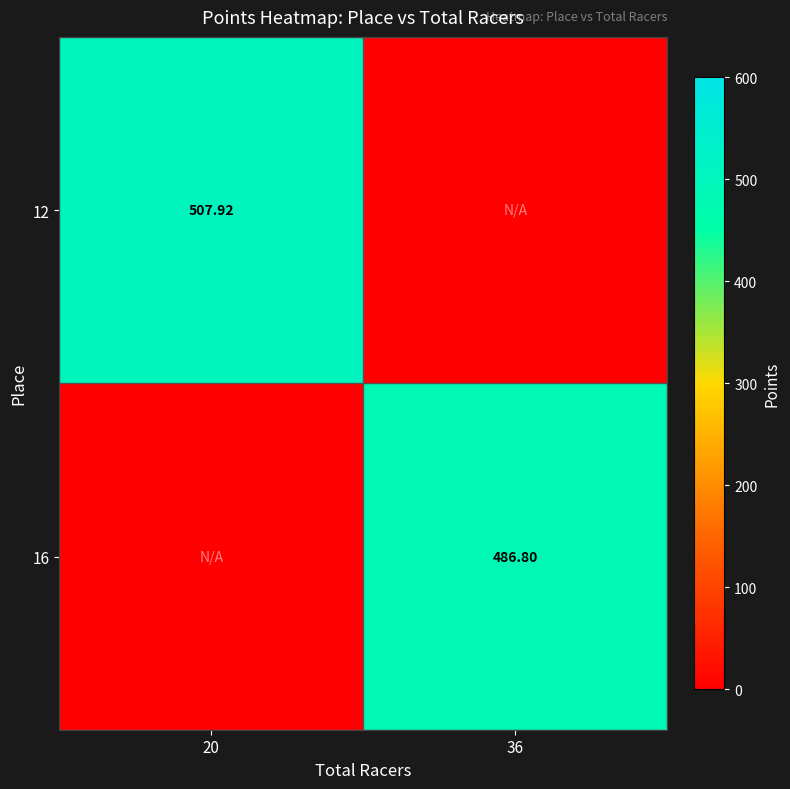

What is the sum of the 16 values at 36 and 20?

486.8